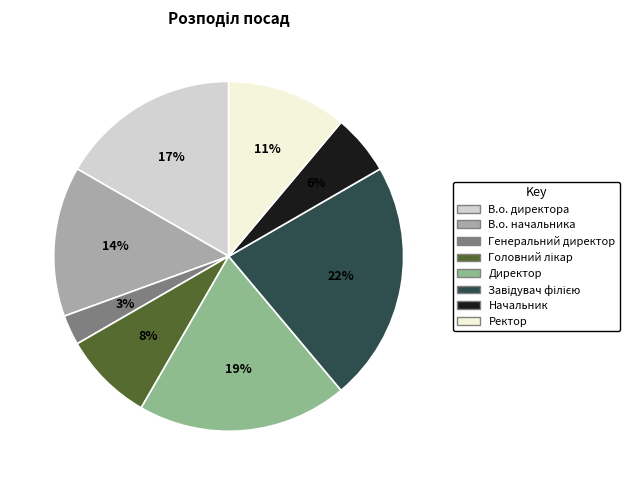

Does any single category account for the majority?

No